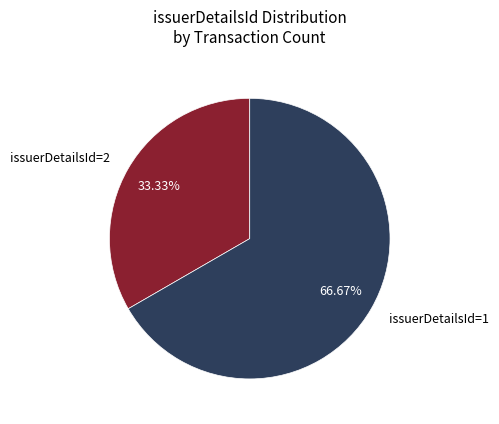

Which slice is the smallest?

issuerDetailsId=2